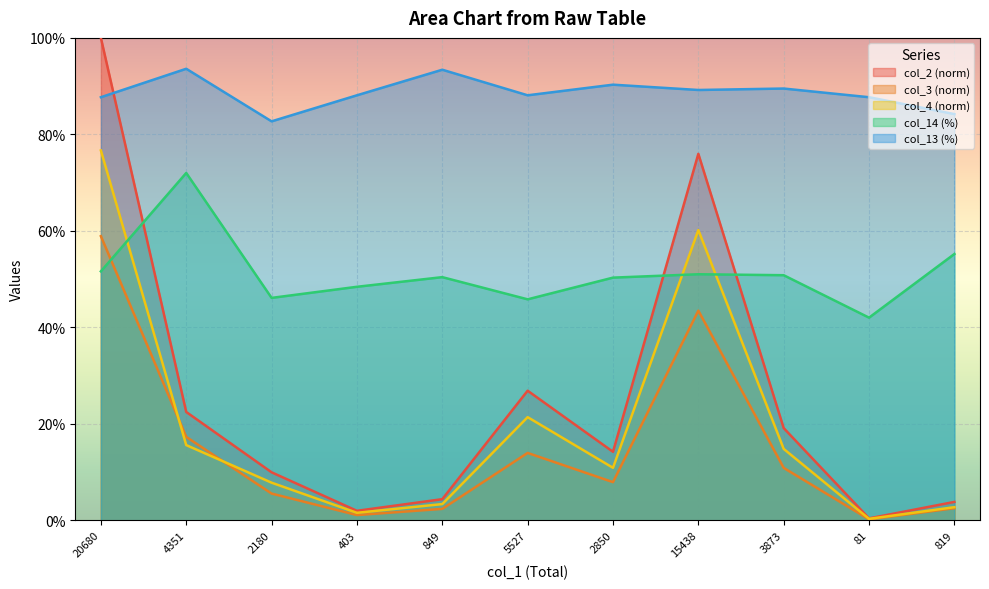

Reading left to right, list all the values displayed in this chart.

col_2: 20680=100.0	4351=22.5	2180=9.9	403=2.0	849=4.4	5527=26.9	2850=14.2	15438=76.0	3873=19.1	81=0.4	819=3.8
col_3: 20680=58.9	4351=17.3	2180=5.5	403=1.1	849=2.4	5527=14.0	2850=7.9	15438=43.5	3873=10.9	81=0.2	819=2.5
col_4: 20680=76.7	4351=15.6	2180=7.8	403=1.5	849=3.4	5527=21.4	2850=10.9	15438=60.2	3873=14.8	81=0.3	819=2.7
col_14: 20680=51.6	4351=72.0	2180=46.1	403=48.4	849=50.4	5527=45.8	2850=50.3	15438=51.0	3873=50.8	81=42.0	819=55.2
col_13: 20680=87.7	4351=93.6	2180=82.7	403=88.1	849=93.4	5527=88.1	2850=90.3	15438=89.2	3873=89.5	81=87.7	819=84.2